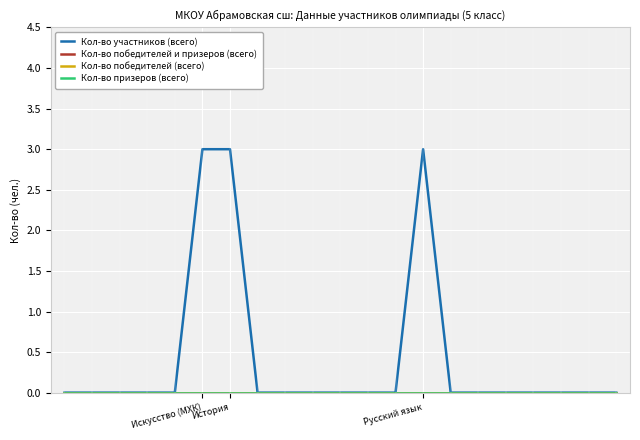

True or false: Кол-во призеров (всего) has more than 1 points higher than both neighbors.

False